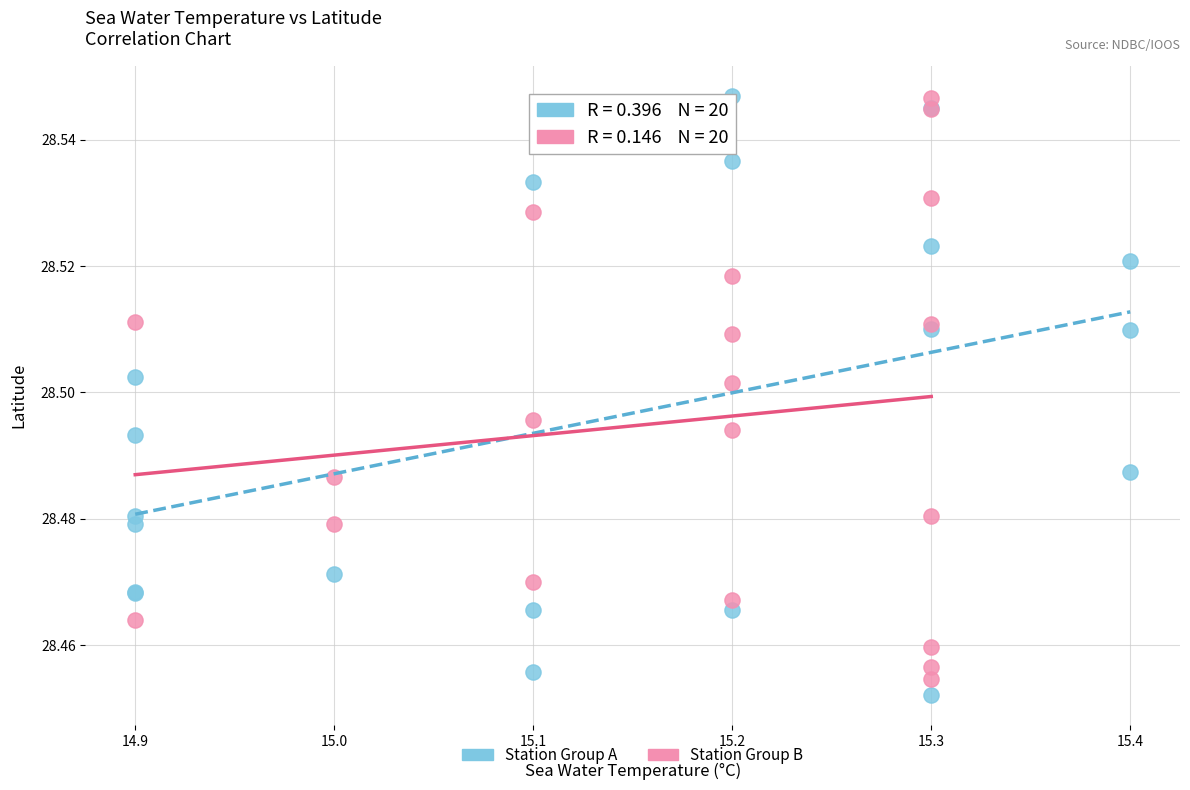

What are all the series names shown in the legend?

Station Group A, Station Group B